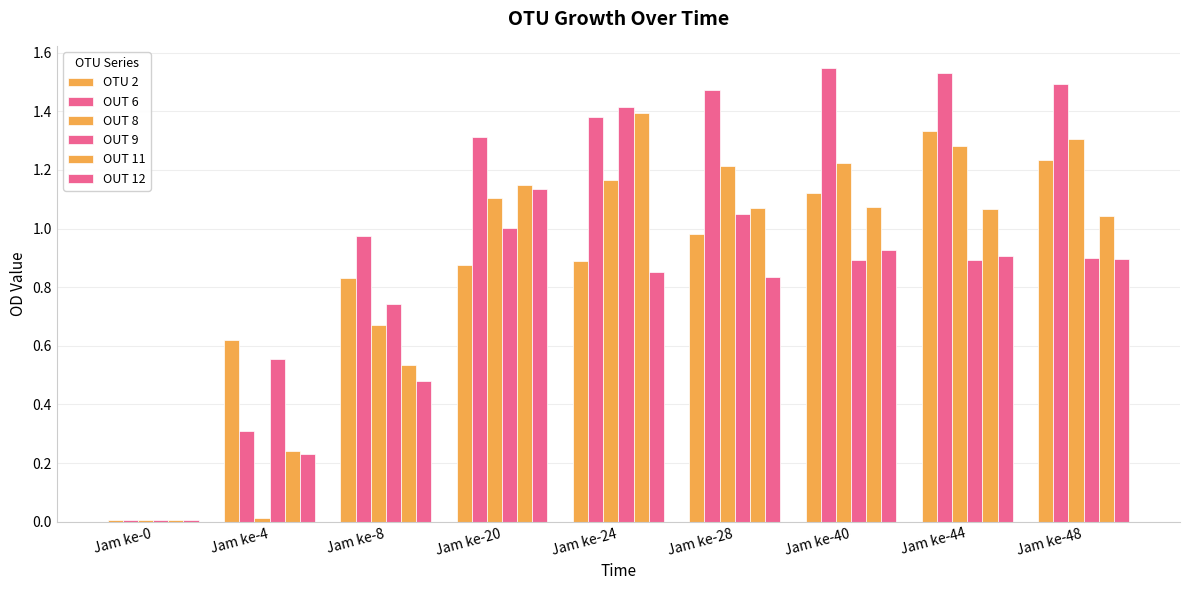

Which series has the widest spread of values?

OUT 6